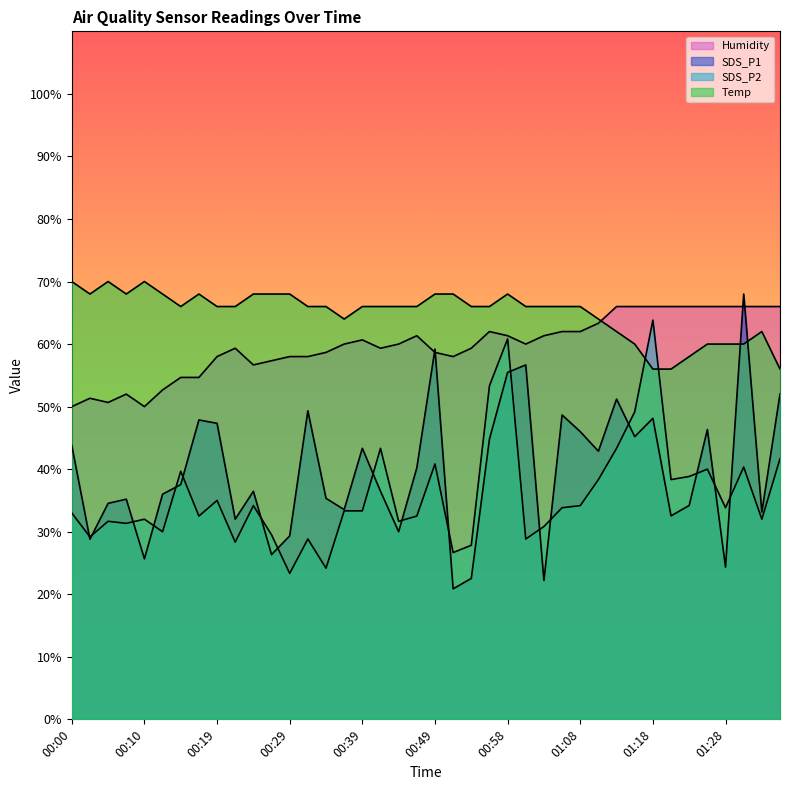

True or false: Humidity and SDS_P2 intersect in this chart.

False